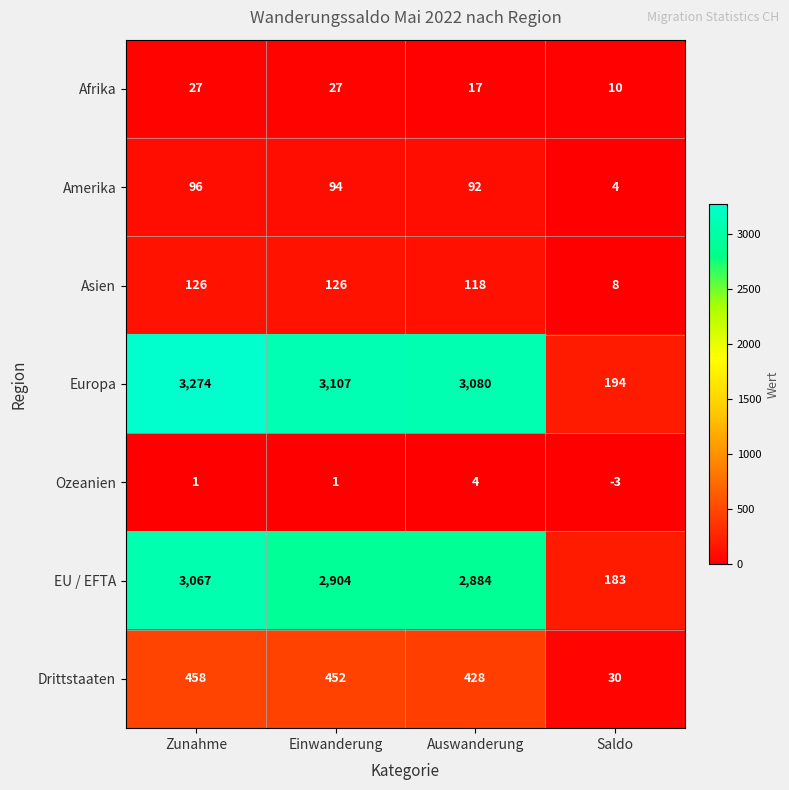

Reading left to right, list all the values displayed in this chart.

Afrika: Zunahme=27	Einwanderung=27	Auswanderung=17	Saldo=10
Amerika: Zunahme=96	Einwanderung=94	Auswanderung=92	Saldo=4
Asien: Zunahme=126	Einwanderung=126	Auswanderung=118	Saldo=8
Europa: Zunahme=3274	Einwanderung=3107	Auswanderung=3080	Saldo=194
Ozeanien: Zunahme=1	Einwanderung=1	Auswanderung=4	Saldo=-3
EU / EFTA: Zunahme=3067	Einwanderung=2904	Auswanderung=2884	Saldo=183
Drittstaaten: Zunahme=458	Einwanderung=452	Auswanderung=428	Saldo=30